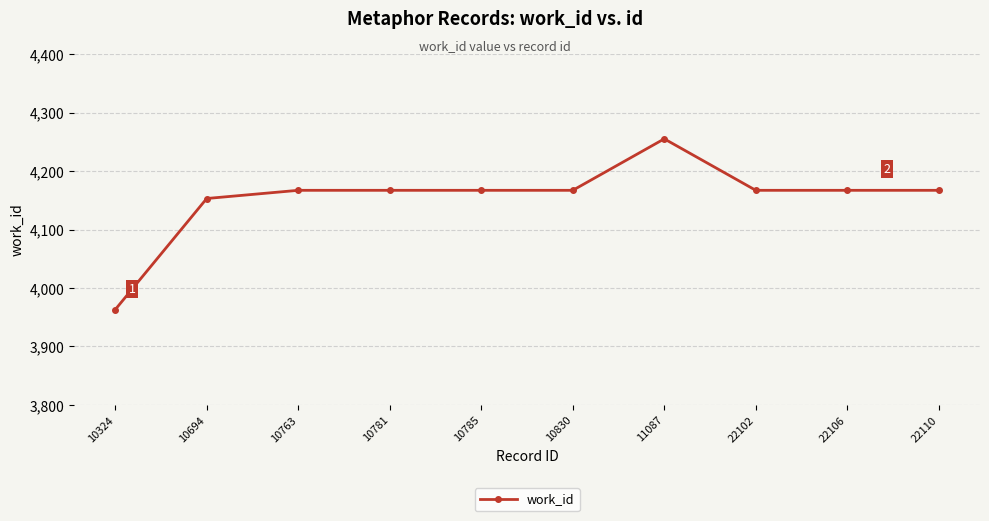

What is the change in value from 10324 to 22106?

+204